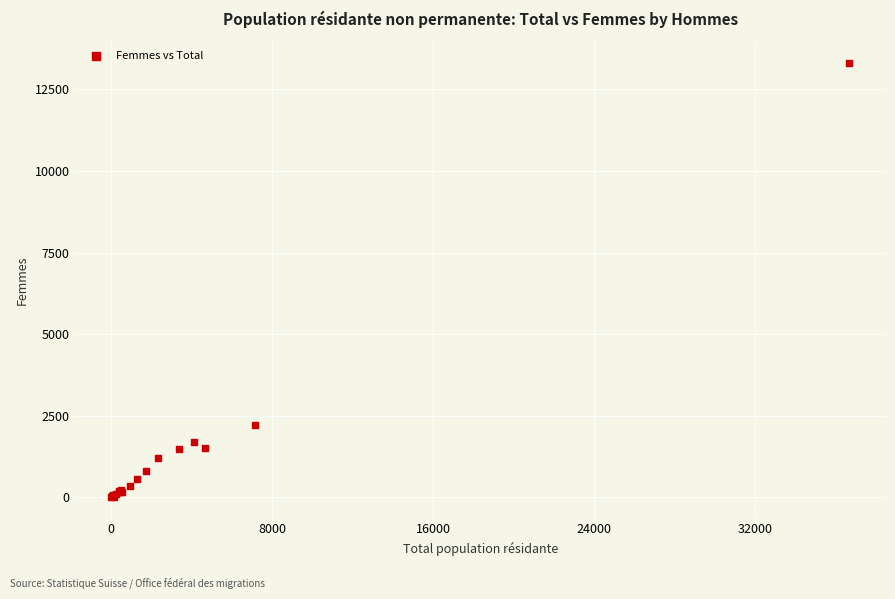

What Y value in the scatter plot is closest to 6663?

2211